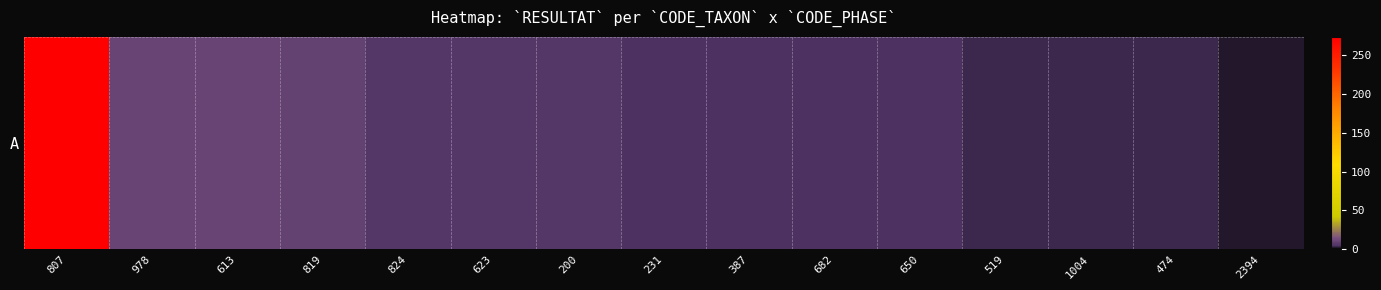

What is the smallest value displayed?

2